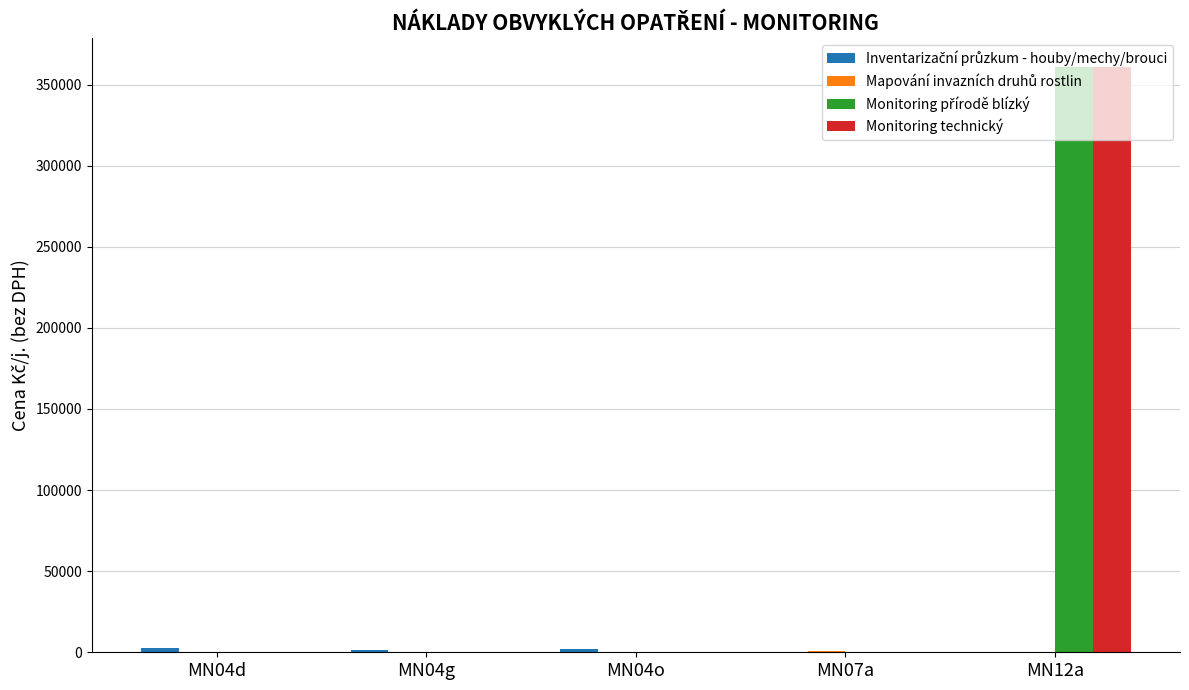

At which category is the sum across all series the highest?

MN12a